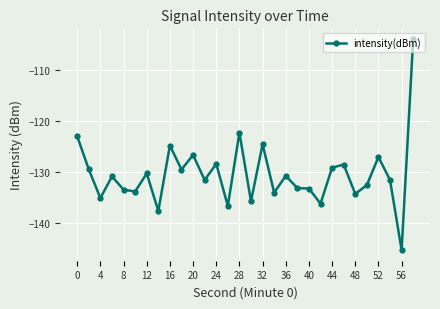

What is the smallest value displayed?

-145.3